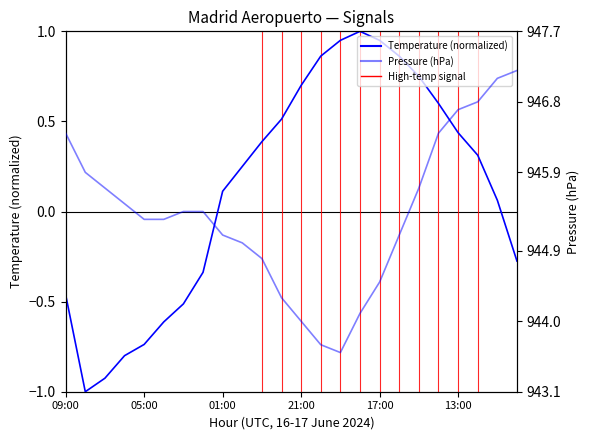

True or false: Pressure (hPa) and Temperature (C) cross at least once.

False